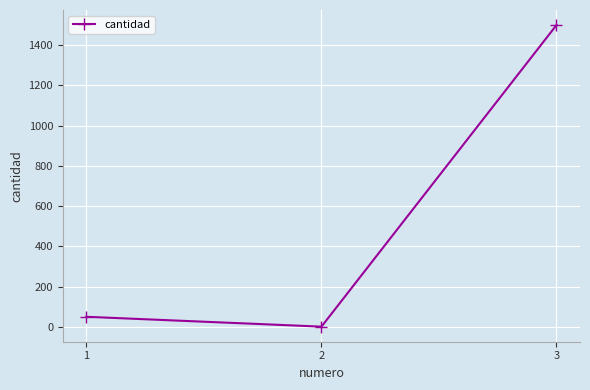

What is the sum of all values?

1551